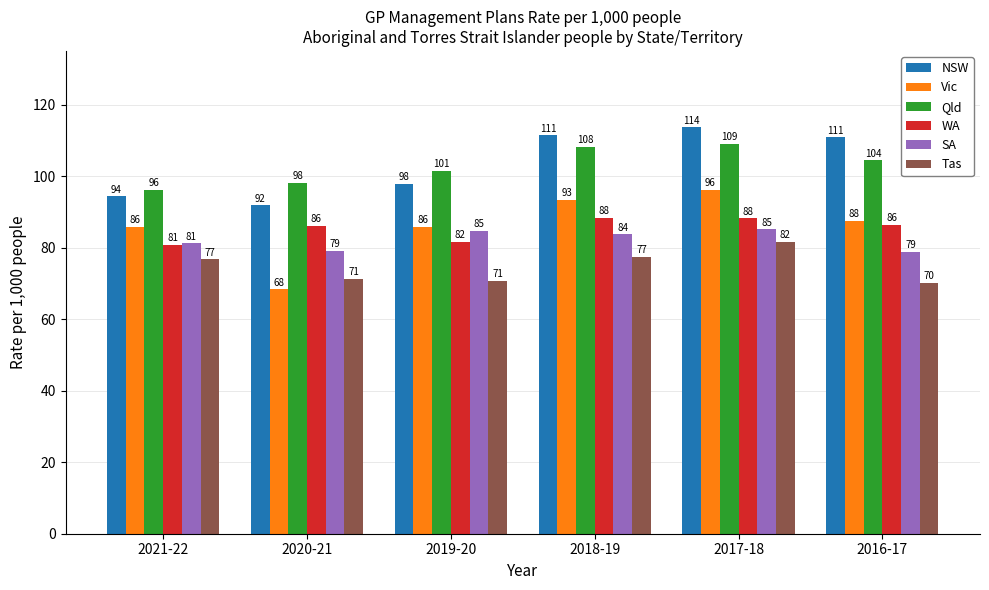

What are all the series names shown in the legend?

NSW, Vic, Qld, WA, SA, Tas